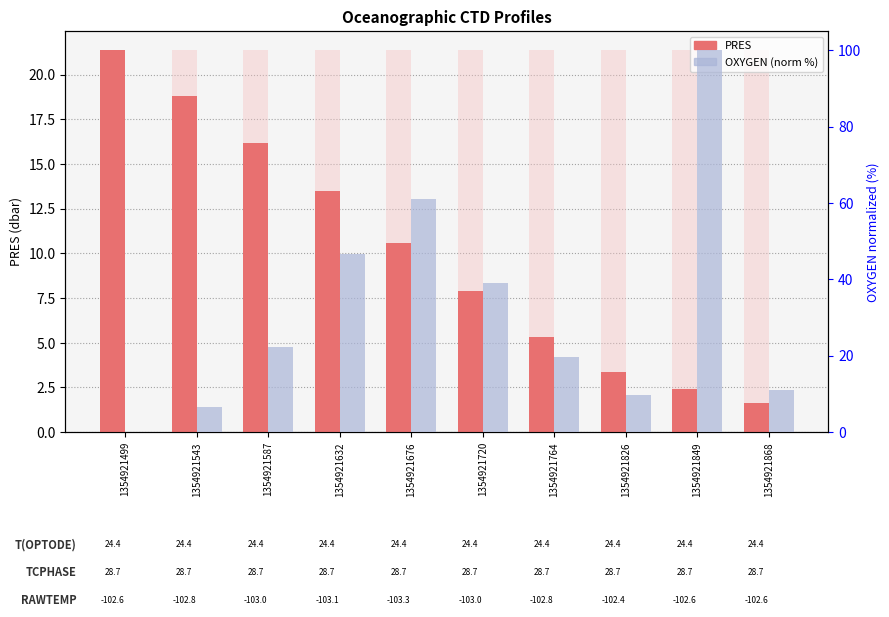

How many values in the PRES series exceed 10?

5